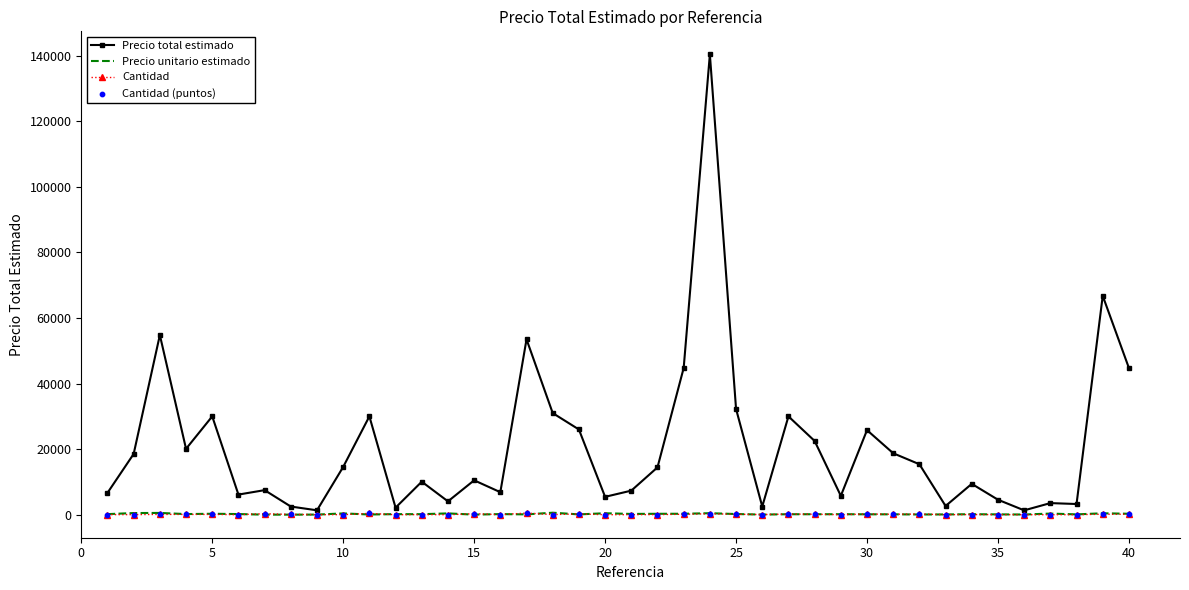

Which series has the largest total across all categories?

Precio total estimado